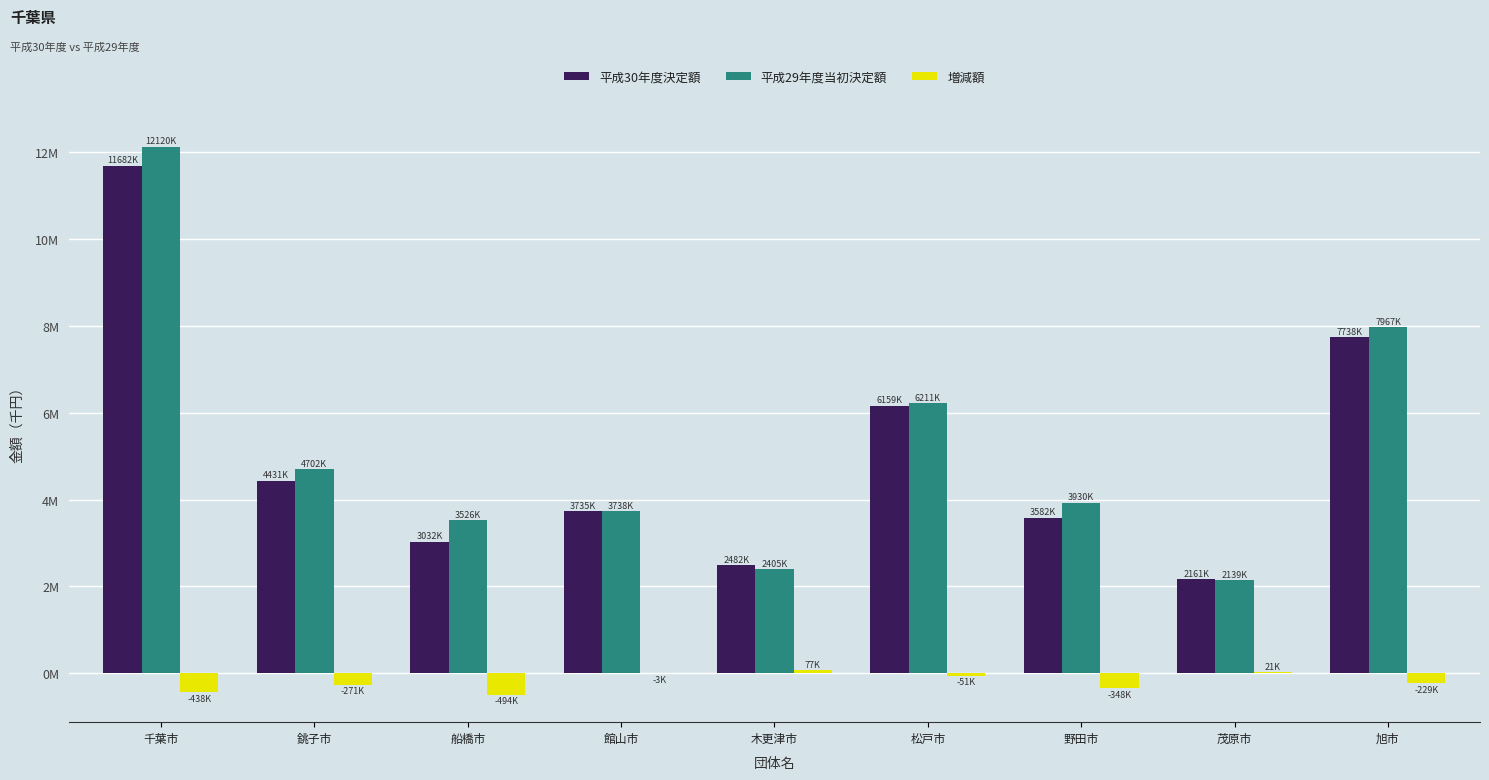

At which category is the sum across all series the highest?

千葉市